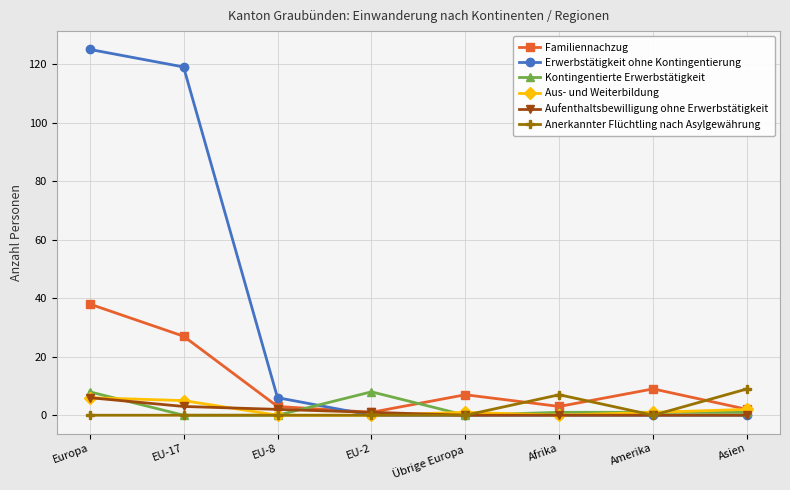

What are all the series names shown in the legend?

Familiennachzug, Erwerbstätigkeit ohne Kontingentierung, Kontingentierte Erwerbstätigkeit, Aus- und Weiterbildung, Aufenthaltsbewilligung ohne Erwerbstätigkeit, Anerkannter Flüchtling nach Asylgewährung